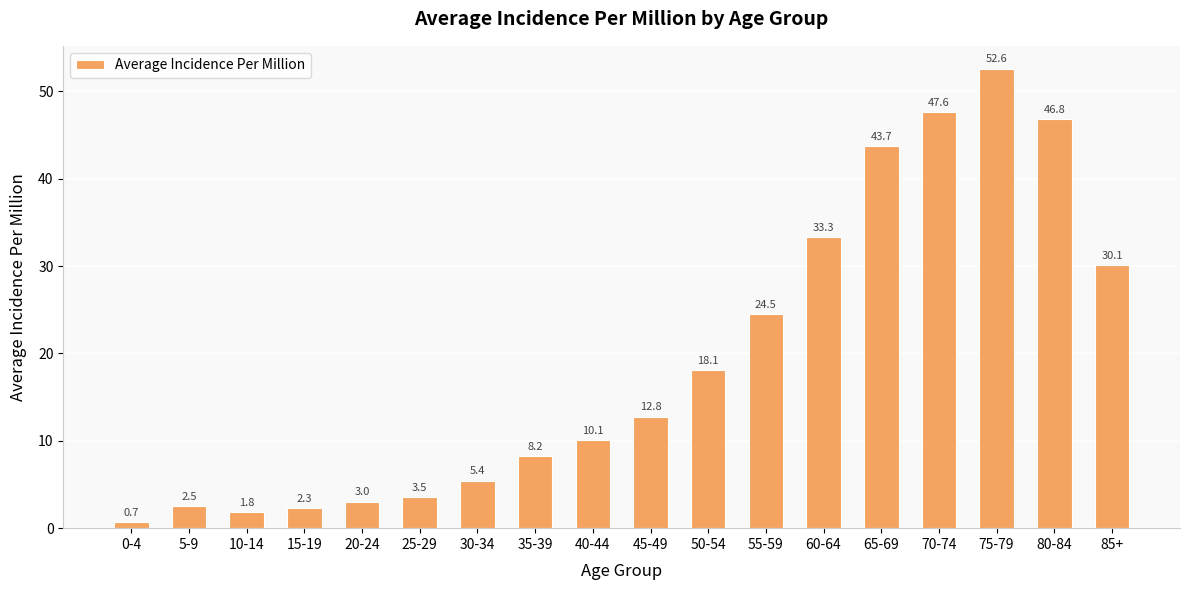

What is the label of the 1st bar from the left?

0-4